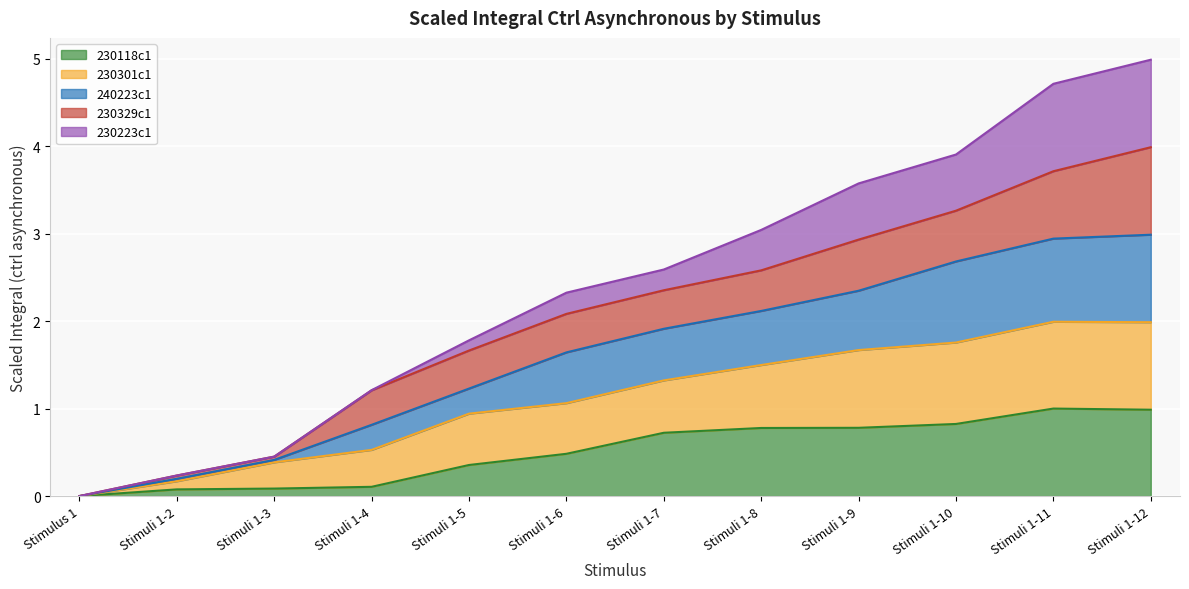

What is the average value of the 240223c1 series?

1.6